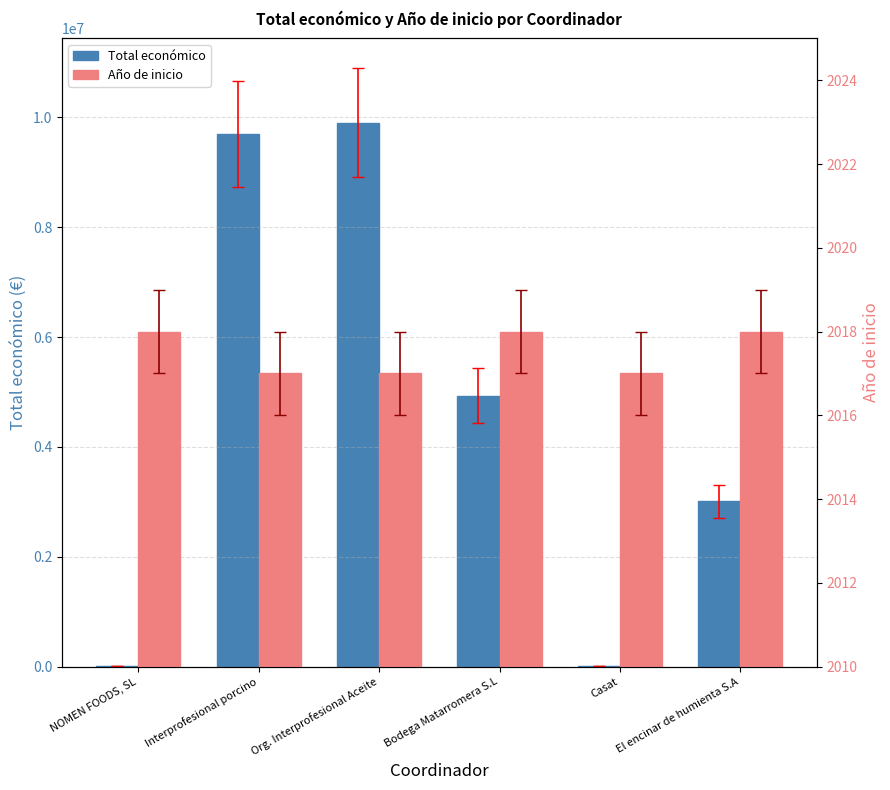

Rank the categories by Año de inicio value from highest to lowest.

NOMEN FOODS, SL, Bodega Matarromera S.L, El encinar de humienta S.A, Interprofesional porcino, Org. Interprofesional Aceite, Casat